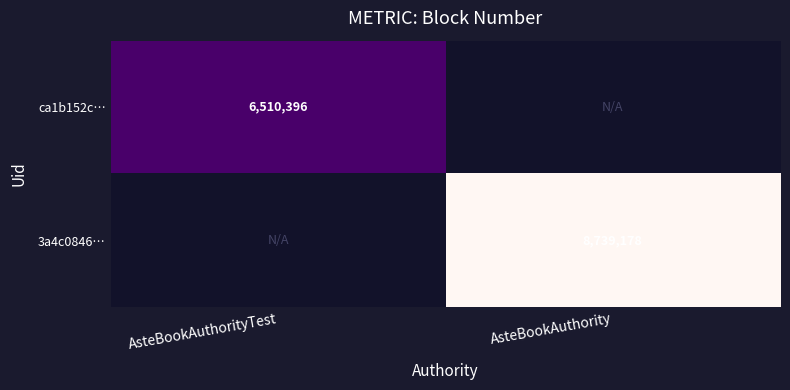

At which category does the chart reach its minimum across all series?

AsteBookAuthorityTest